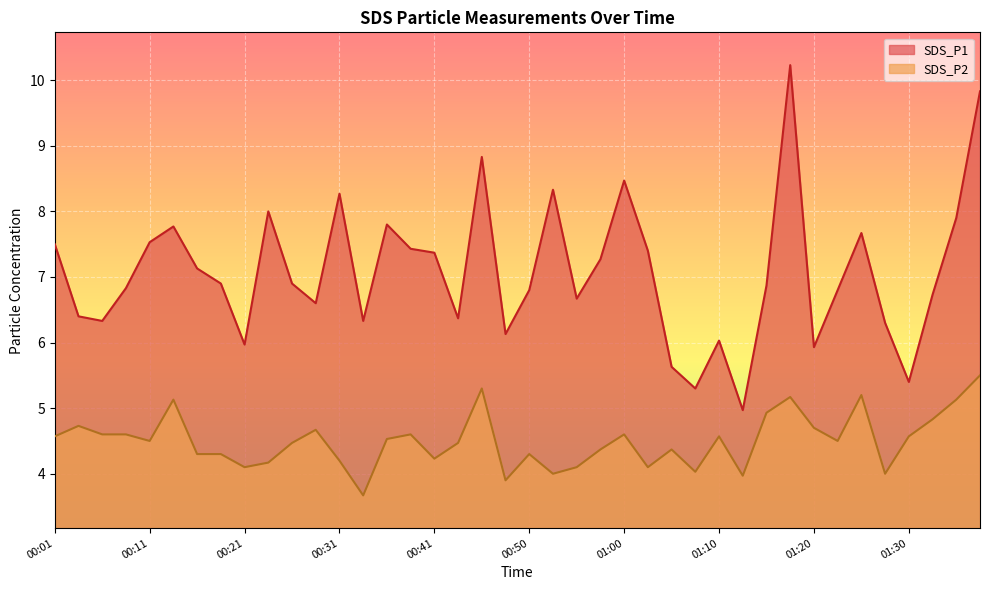

Count the number of data series in this chart.

2